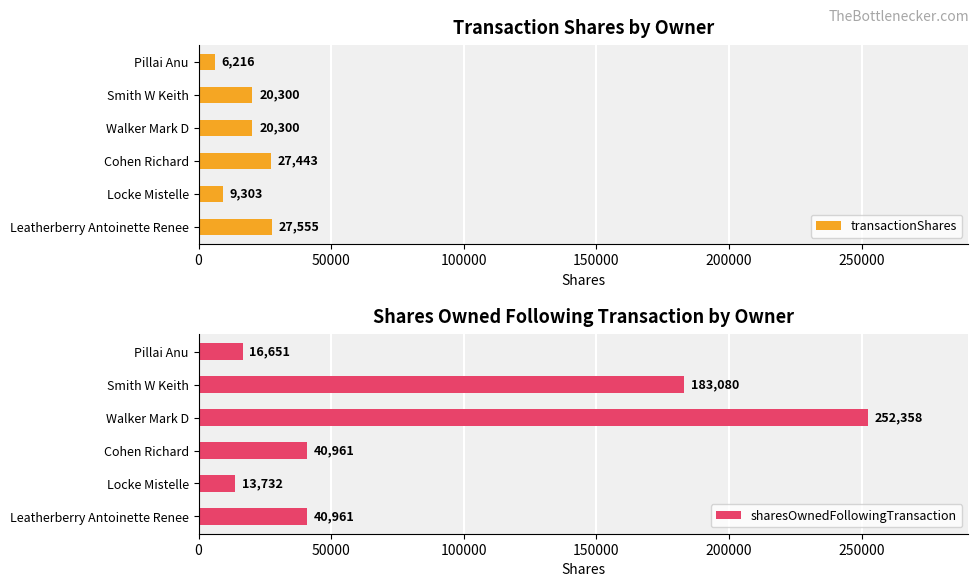

Which series has the largest range (max minus min)?

sharesOwnedFollowingTransaction